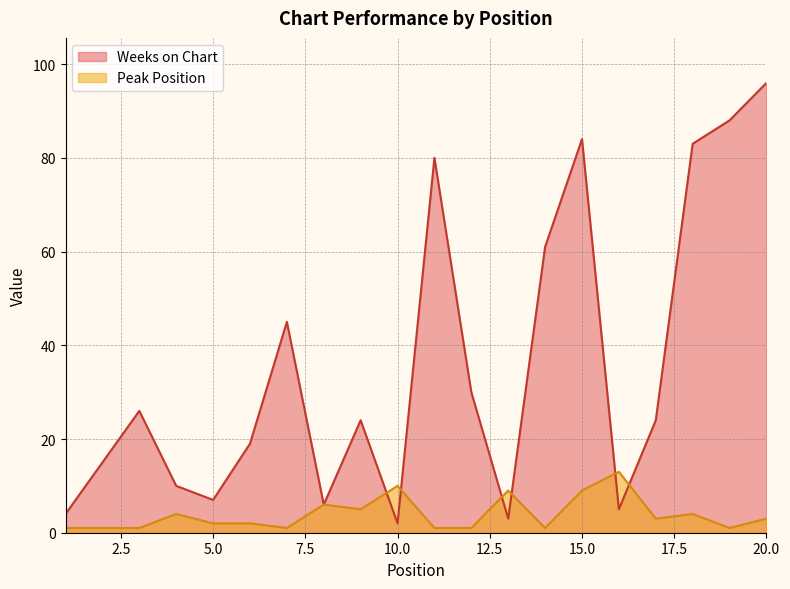

The Peak Position series shows 9 at 15.0. True or false?

True